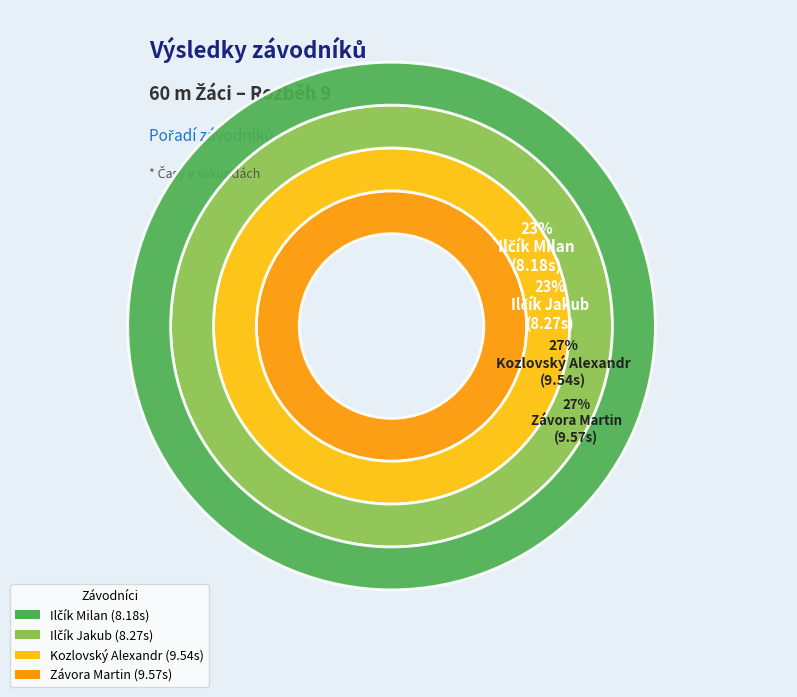

To the nearest percent, what is the difference between the Ilčík Jakub and Závora Martin slice percentages?

4%